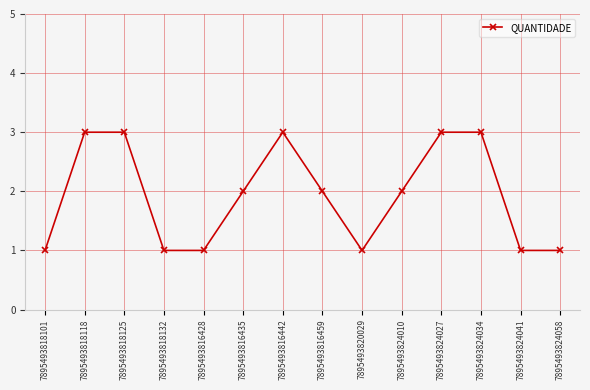

What is the value of the 10th point from the left?

2